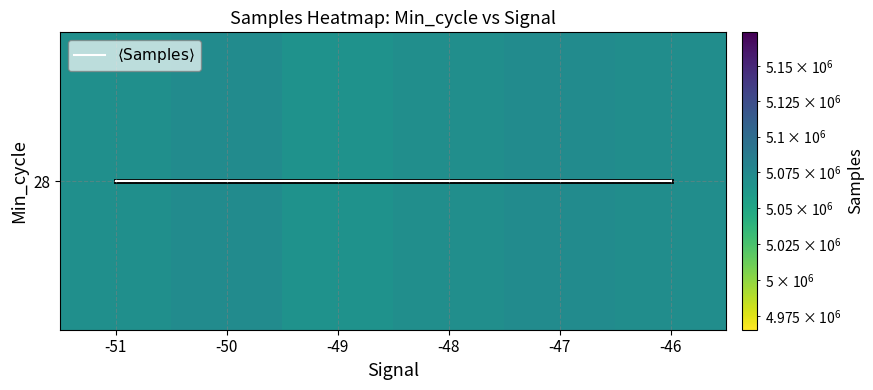

What is the sum of all 28 values?

30422043.7